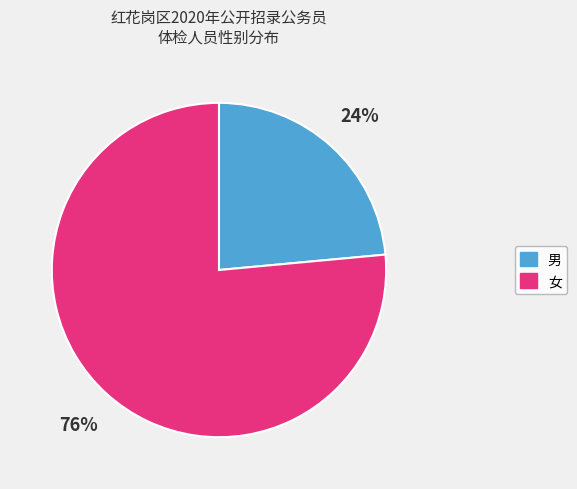

Rank the categories by value from lowest to highest.

男, 女